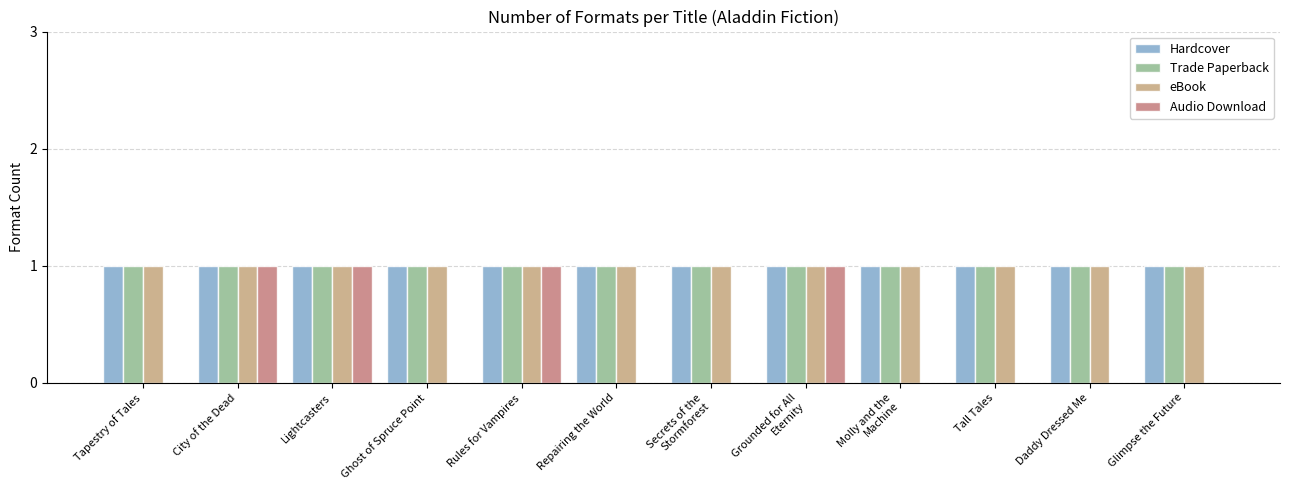

Reading right to left, list all the values displayed in this chart.

Hardcover: 1	1	1	1	1	1	1	1	1	1	1	1
Trade Paperback: 1	1	1	1	1	1	1	1	1	1	1	1
eBook: 1	1	1	1	1	1	1	1	1	1	1	1
Audio Download: 0	0	0	0	1	0	0	1	0	1	1	0